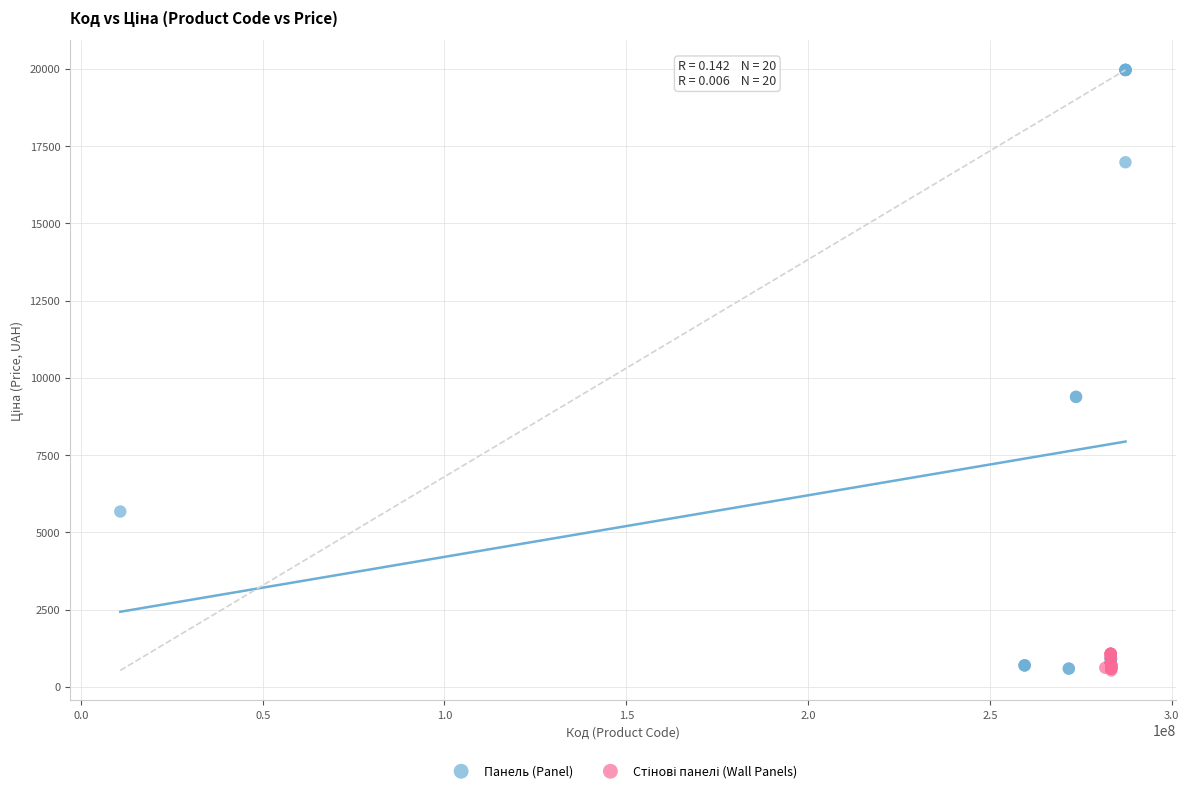

Which series contains the highest Y value?

Панель (Panel)